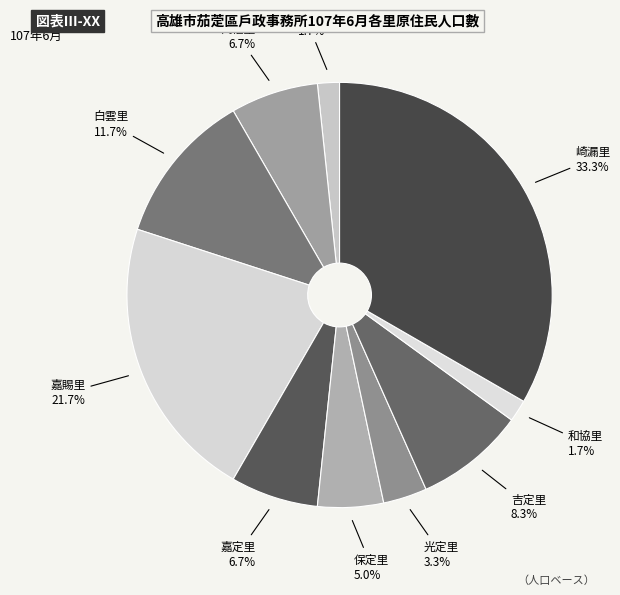

How many segments does this pie chart have?

10